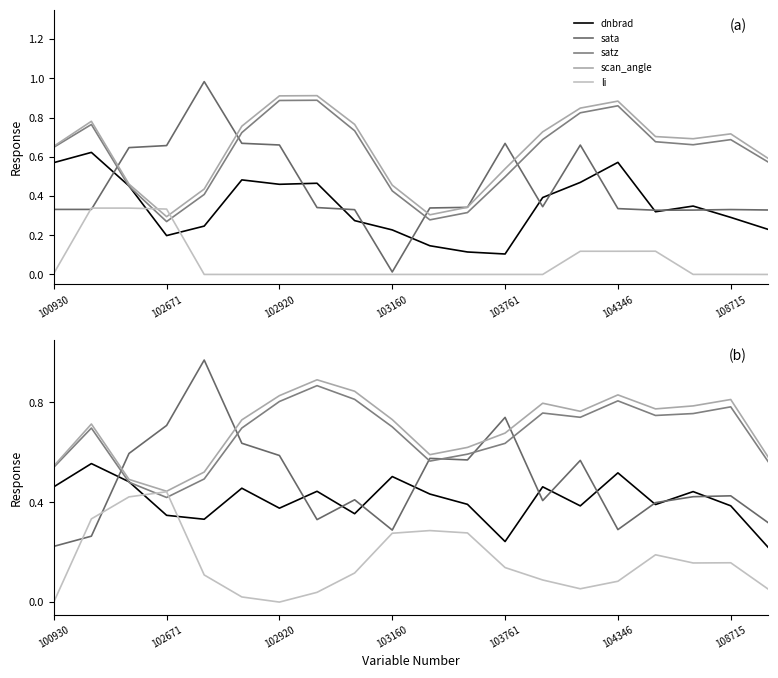

True or false: li has a value of 0.0 at 100930.

True